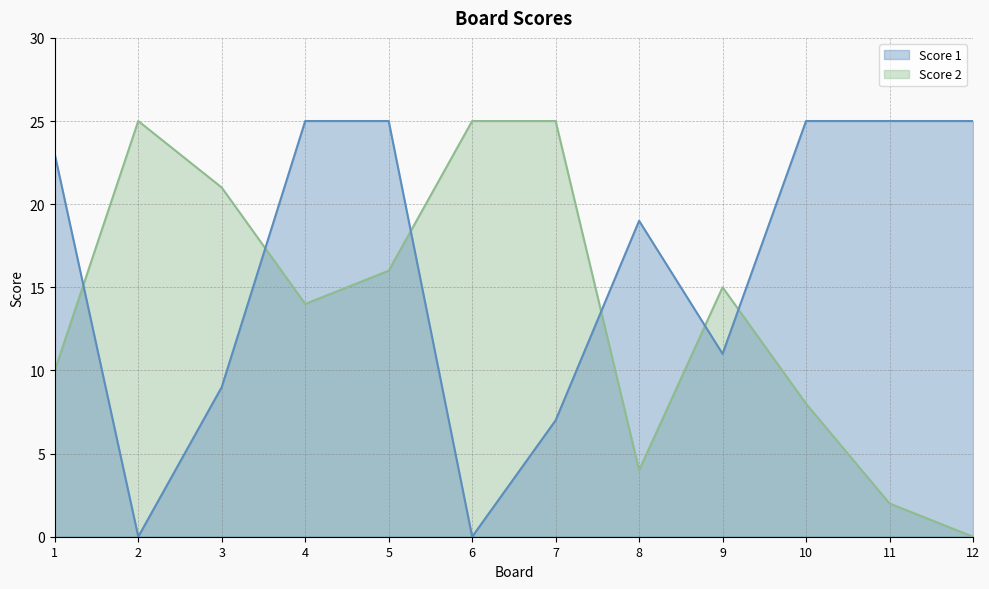

At how many categories does at least one series exceed 22?

9